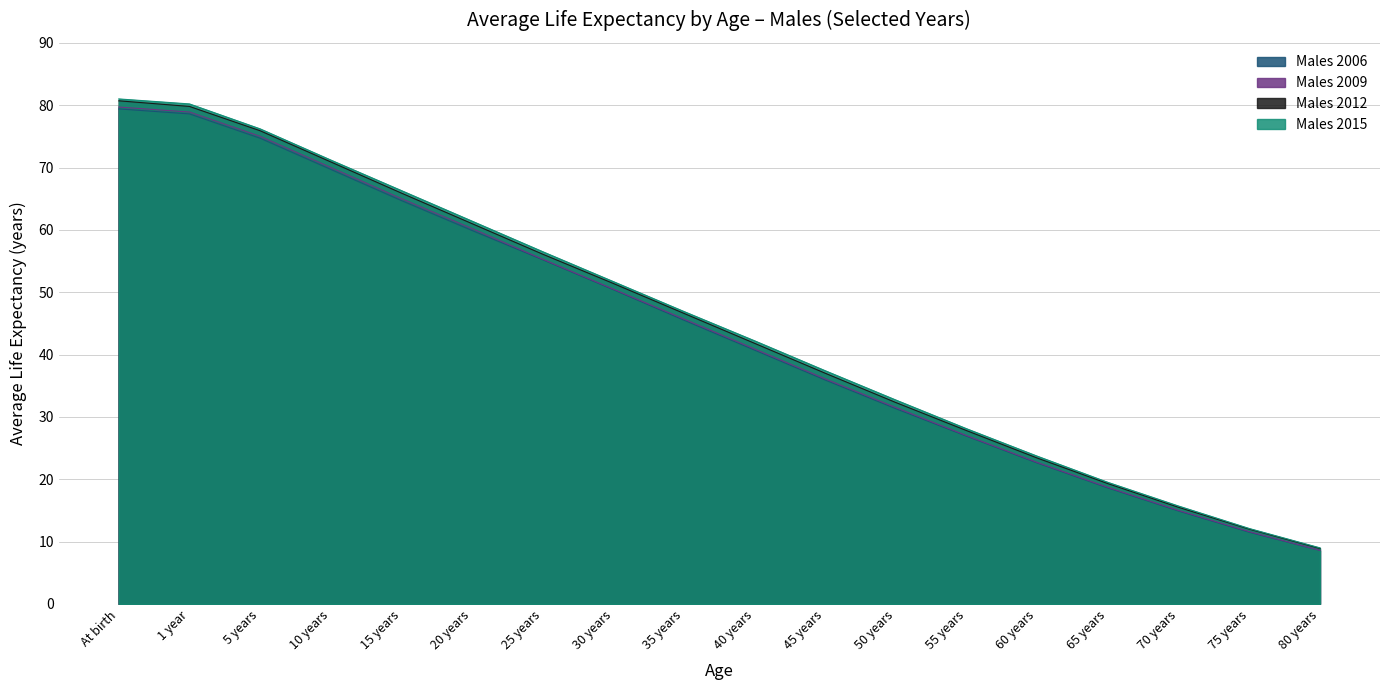

How many values in the Males 2015 series are below 46?

9